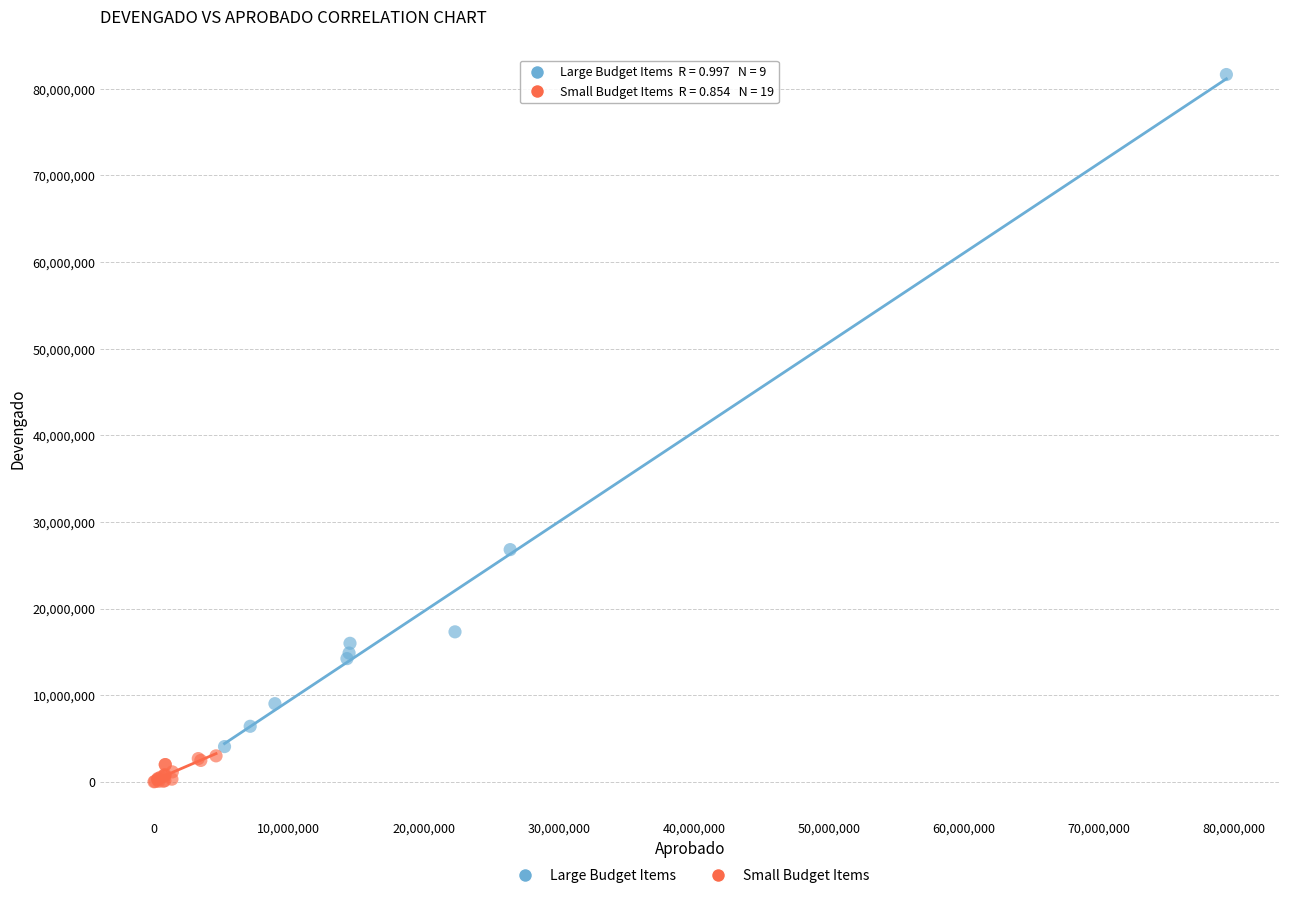

What are all the series names shown in the legend?

Large Budget Items, Small Budget Items